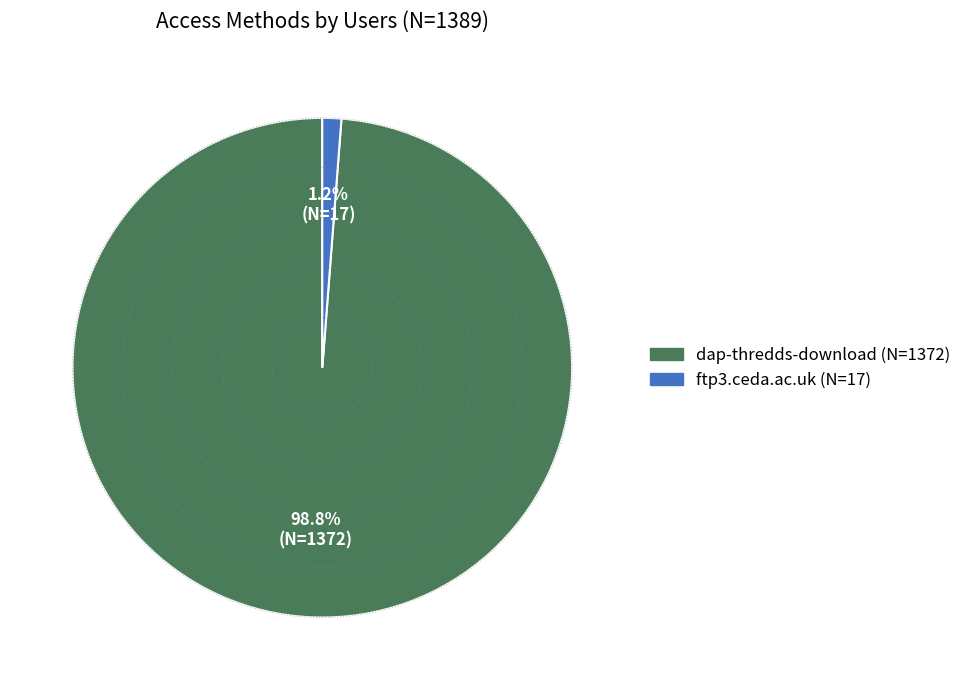

How many slices are in this pie chart?

2